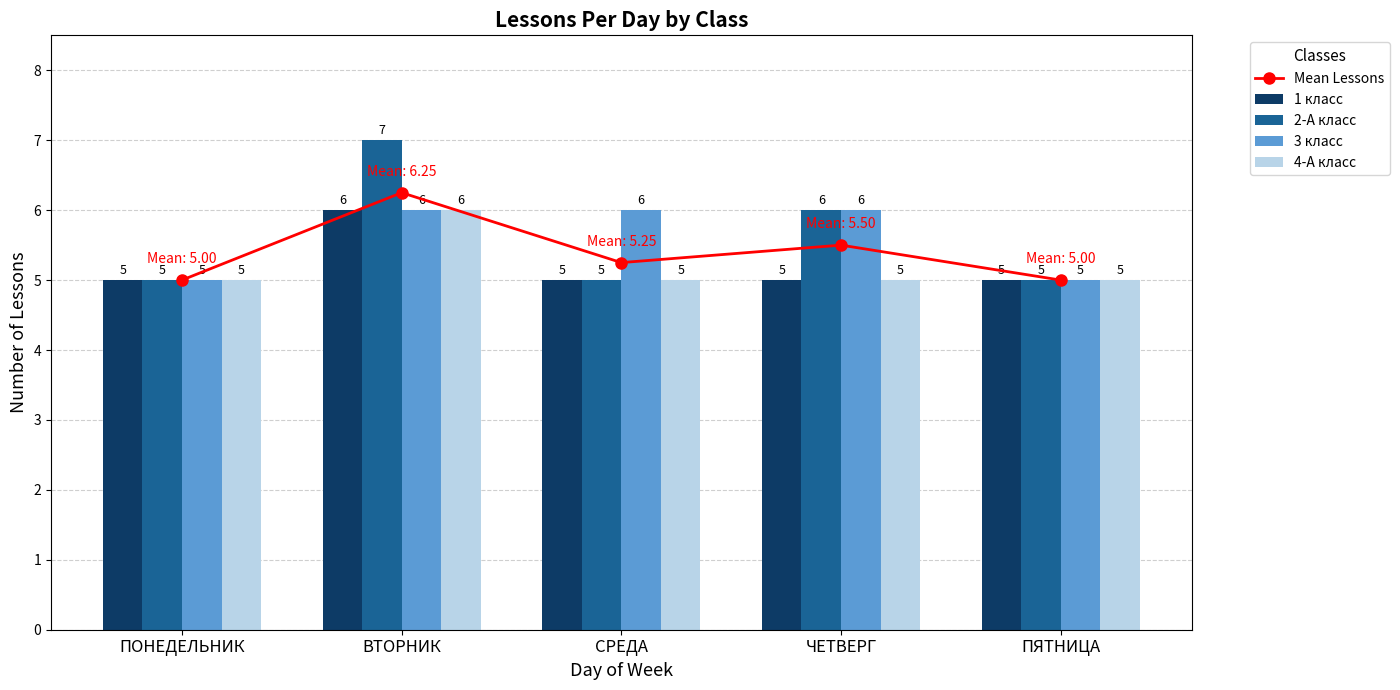

Reading right to left, list all the values displayed in this chart.

Mean Lessons: ПЯТНИЦА=5.0	ЧЕТВЕРГ=5.5	СРЕДА=5.2	ВТОРНИК=6.2	ПОНЕДЕЛЬНИК=5.0
1 класс: ПЯТНИЦА=5.0	ЧЕТВЕРГ=5.0	СРЕДА=5.0	ВТОРНИК=6.0	ПОНЕДЕЛЬНИК=5.0
2-А класс: ПЯТНИЦА=5.0	ЧЕТВЕРГ=6.0	СРЕДА=5.0	ВТОРНИК=7.0	ПОНЕДЕЛЬНИК=5.0
3 класс: ПЯТНИЦА=5.0	ЧЕТВЕРГ=6.0	СРЕДА=6.0	ВТОРНИК=6.0	ПОНЕДЕЛЬНИК=5.0
4-А класс: ПЯТНИЦА=5.0	ЧЕТВЕРГ=5.0	СРЕДА=5.0	ВТОРНИК=6.0	ПОНЕДЕЛЬНИК=5.0